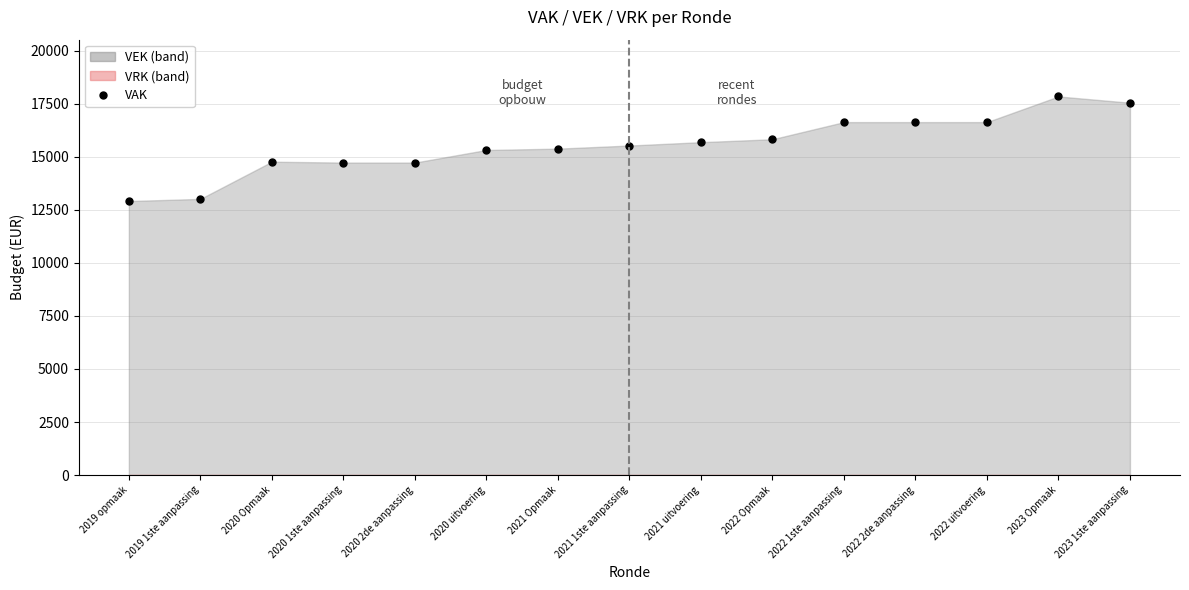

Rank the categories by value from highest to lowest.

2023 Opmaak, 2023 1ste aanpassing, 2022 1ste aanpassing, 2022 2de aanpassing, 2022 uitvoering, 2022 Opmaak, 2021 uitvoering, 2021 1ste aanpassing, 2021 Opmaak, 2020 uitvoering, 2020 Opmaak, 2020 1ste aanpassing, 2020 2de aanpassing, 2019 1ste aanpassing, 2019 opmaak